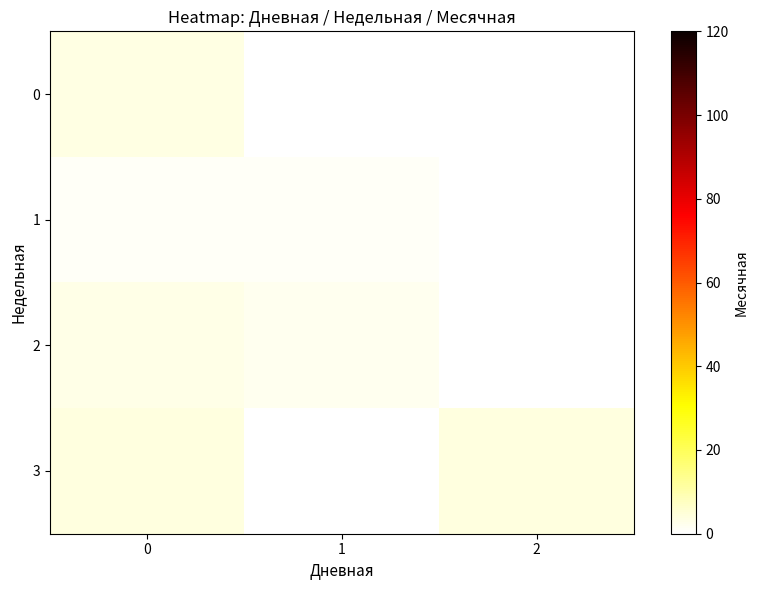

How many values in 1 are above zero?

2